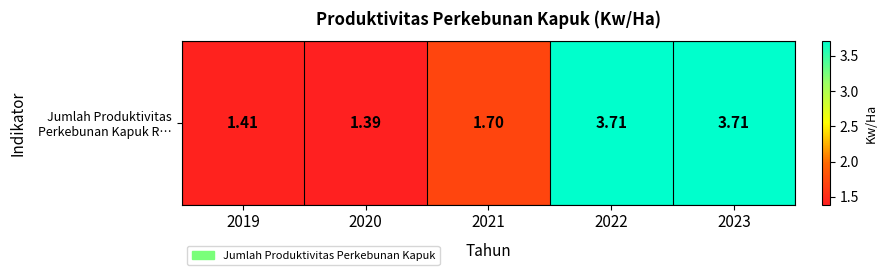

Reading left to right, list all the values displayed in this chart.

2019=1.4	2020=1.4	2021=1.7	2022=3.7	2023=3.7